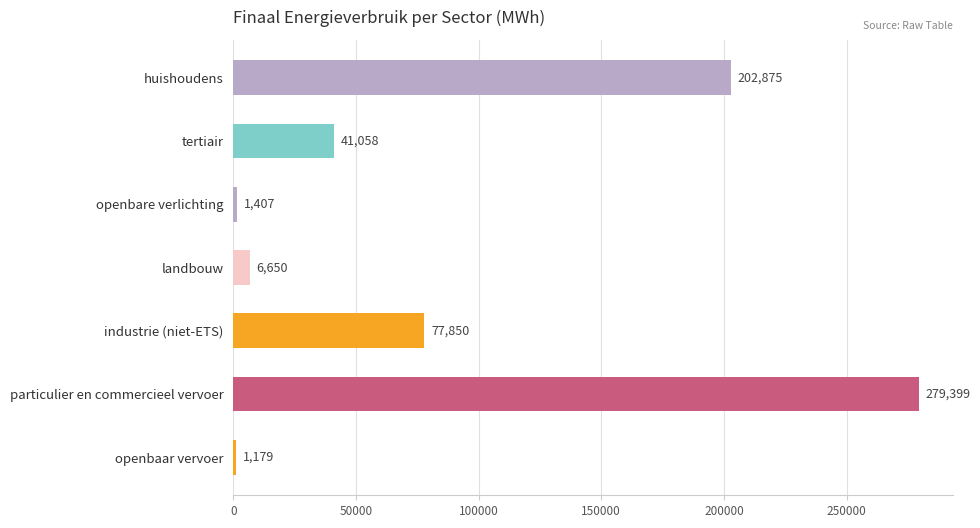

Which label corresponds to the largest value in the chart?

particulier en commercieel vervoer